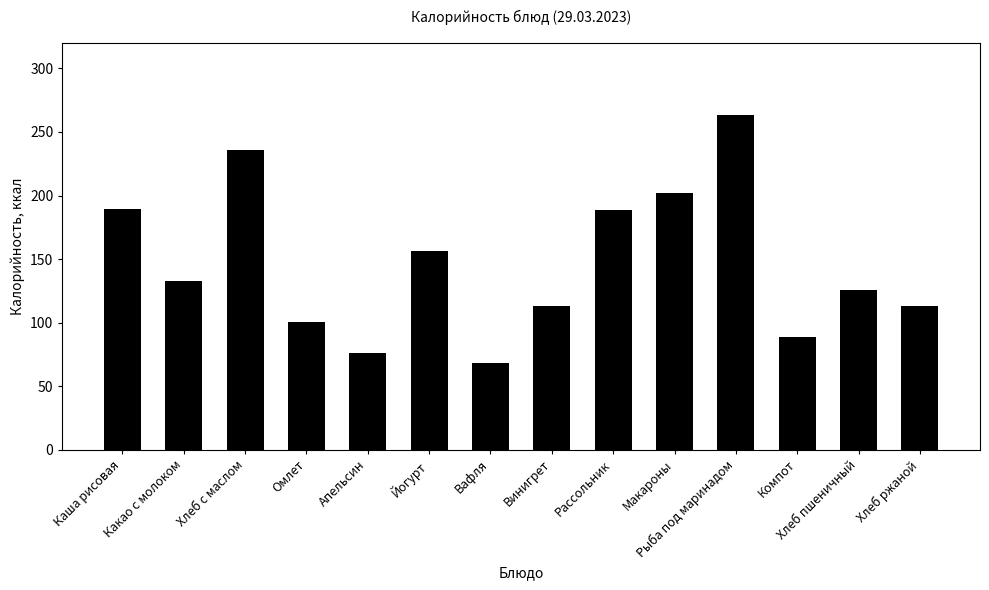

Which category has the highest value across all series?

Рыба под маринадом